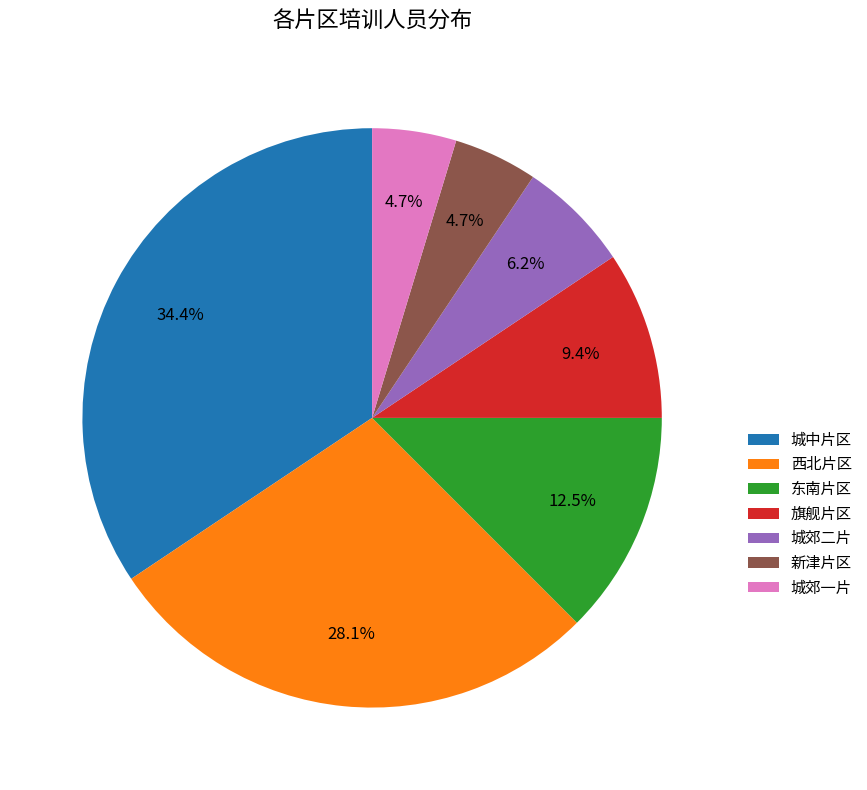

Between 旗舰片区 and 东南片区, which is larger?

东南片区